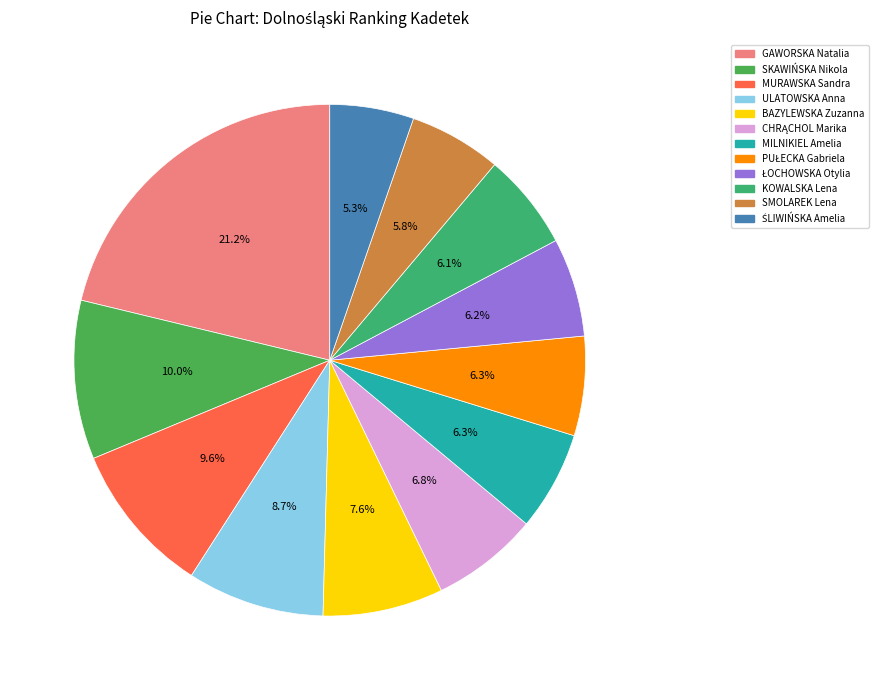

What is the ratio of the value at MILNIKIEL Amelia to the value at SMOLAREK Lena?

1.1